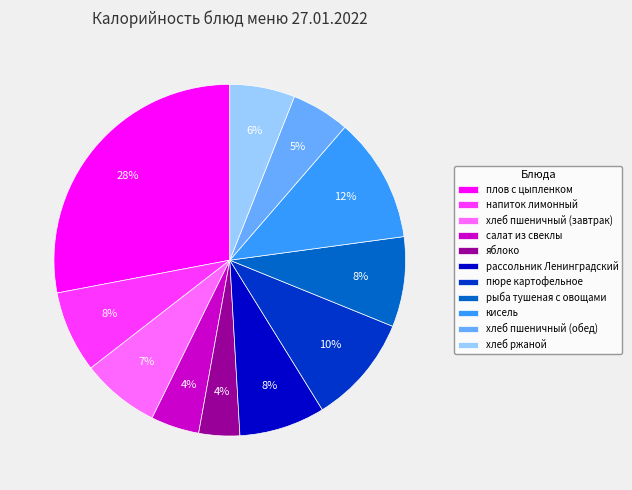

Which category has the biggest portion of the pie?

плов с цыпленком